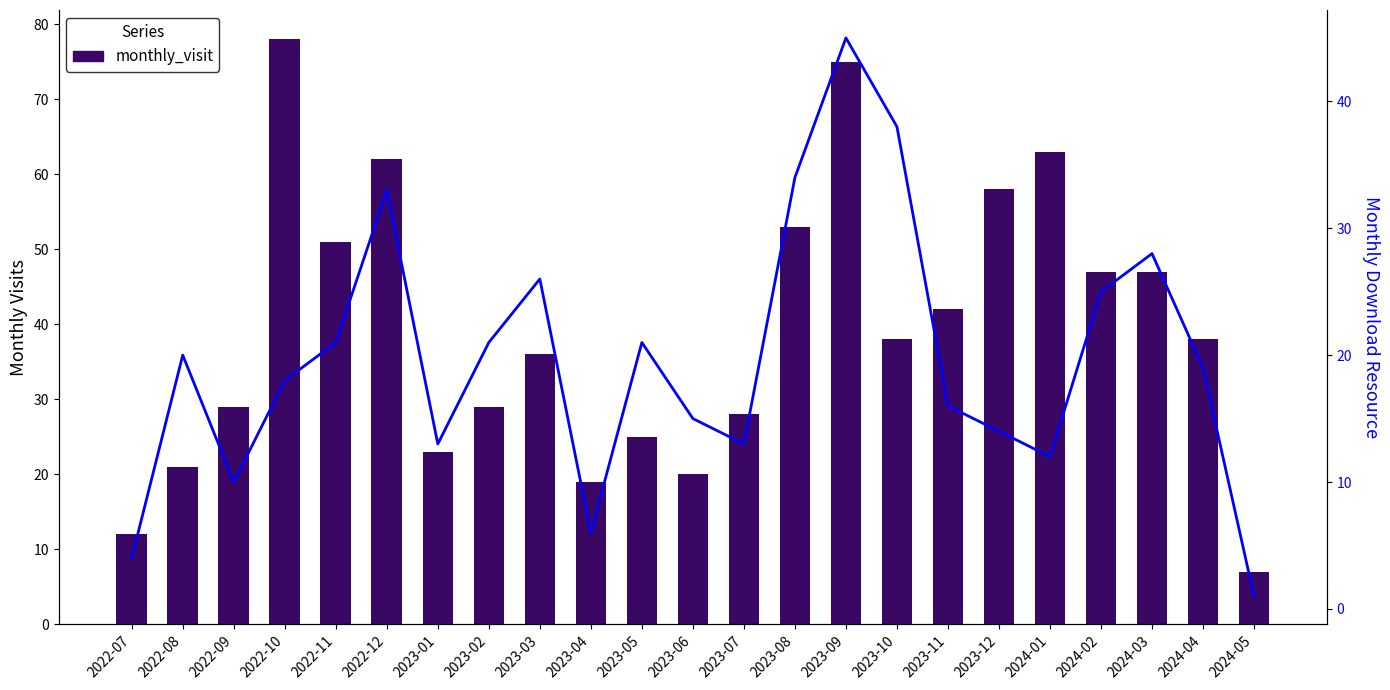

What is the difference between the maximum and minimum values in the monthly_download_resource series?

44